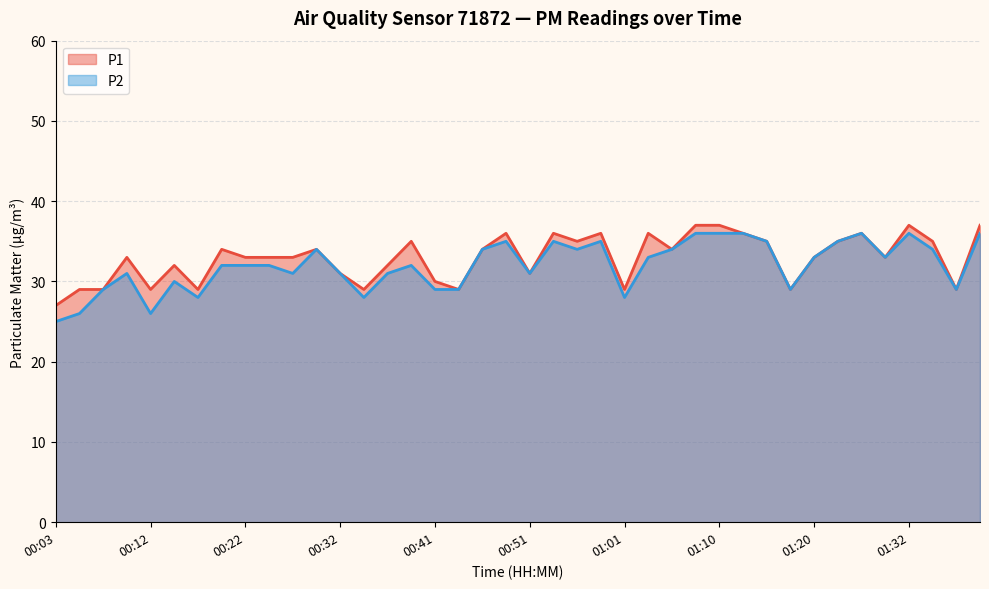

Between 00:22 and 00:36, which series saw the biggest shift?

P1